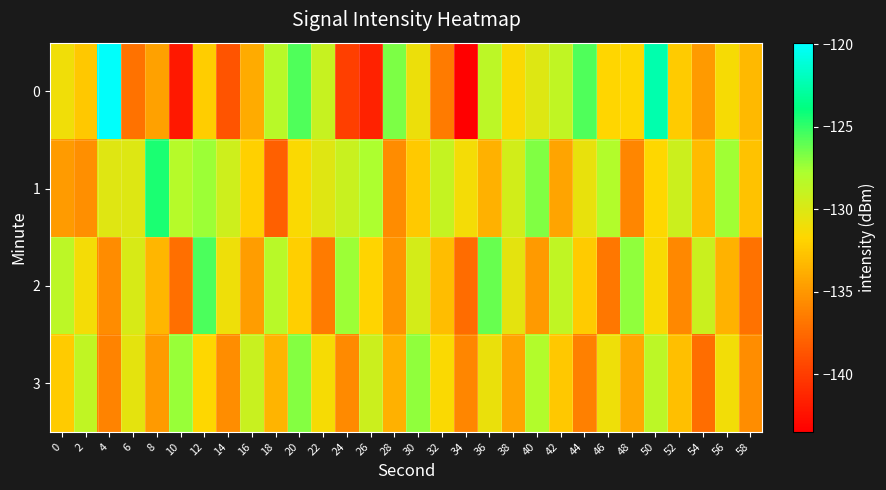

Reading right to left, transcribe all the data shown in this chart.

0: 58=-133.2	56=-131.3	54=-134.9	52=-132.3	50=-122.5	48=-131.7	46=-131.8	44=-125.7	42=-128.7	40=-130.1	38=-131.5	36=-128.5	34=-143.5	32=-136.6	30=-130.8	28=-126.7	26=-141.5	24=-139.9	22=-129.0	20=-125.6	18=-128.3	16=-133.9	14=-138.7	12=-132.2	10=-142.1	8=-134.6	6=-137.0	4=-120.0	2=-132.5	0=-131.0
1: 58=-132.8	56=-127.5	54=-133.1	52=-129.3	50=-131.7	48=-135.9	46=-128.1	44=-130.6	42=-134.3	40=-126.8	38=-129.5	36=-133.7	34=-131.2	32=-128.9	30=-132.4	28=-135.6	26=-127.8	24=-129.1	22=-130.2	20=-131.5	18=-138.0	16=-132.0	14=-129.3	12=-127.4	10=-128.2	8=-124.4	6=-130.0	4=-130.2	2=-135.4	0=-134.8
2: 58=-137.0	56=-133.6	54=-129.2	52=-135.8	50=-131.4	48=-127.1	46=-136.7	44=-132.3	42=-128.7	40=-134.9	38=-130.5	36=-126.2	34=-137.4	32=-133.0	30=-129.6	28=-135.2	26=-131.8	24=-127.4	22=-136.5	20=-132.1	18=-128.3	16=-134.7	14=-130.9	12=-125.6	10=-137.2	8=-133.4	6=-129.8	4=-135.6	2=-131.2	0=-128.5
3: 58=-135.5	56=-131.1	54=-137.3	52=-132.9	50=-128.5	48=-134.1	46=-130.9	44=-136.3	42=-132.5	40=-128.1	38=-134.3	36=-130.7	34=-135.9	32=-131.5	30=-127.1	28=-133.7	26=-129.3	24=-135.7	22=-131.3	20=-126.9	18=-133.5	16=-129.1	14=-135.5	12=-131.7	10=-127.3	8=-134.9	6=-130.5	4=-136.1	2=-128.7	0=-132.3